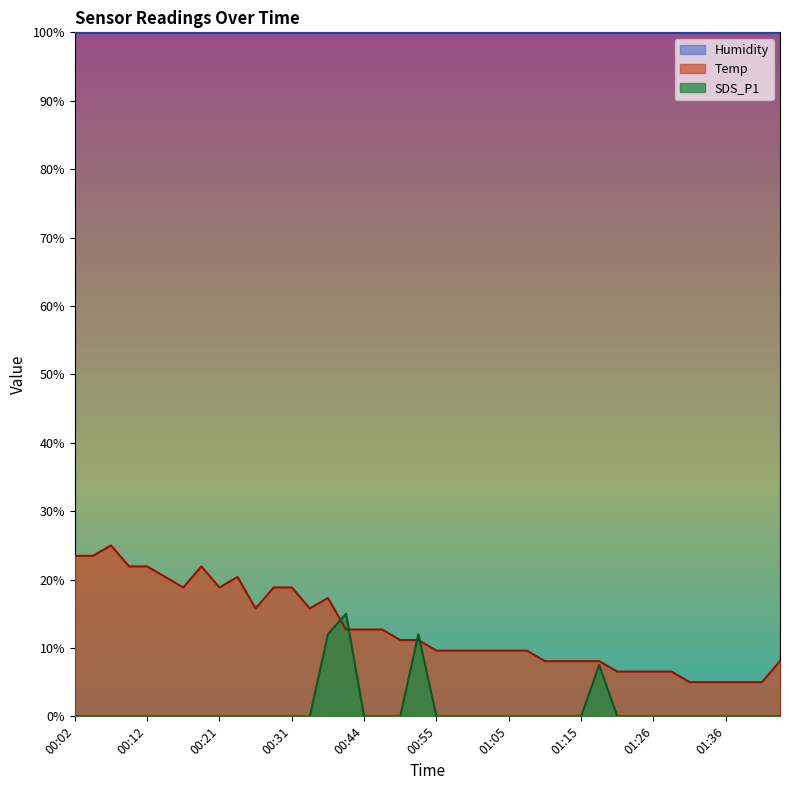

Reading left to right, extract all data points from this chart.

Temp: 23.5	23.5	25.0	21.9	21.9	20.4	18.8	21.9	18.8	20.4	15.8	18.8	18.8	15.8	17.3	12.7	12.7	12.7	11.2	11.2	9.6	9.6	9.6	9.6	9.6	9.6	8.1	8.1	8.1	8.1	6.5	6.5	6.5	6.5	5.0	5.0	5.0	5.0	5.0	8.1
SDS_P1: 0.0	0.0	0.0	0.0	0.0	0.0	0.0	0.0	0.0	0.0	0.0	0.0	0.0	0.0	12.0	15.0	0.0	0.0	0.0	12.0	0.0	0.0	0.0	0.0	0.0	0.0	0.0	0.0	0.0	7.5	0.0	0.0	0.0	0.0	0.0	0.0	0.0	0.0	0.0	0.0